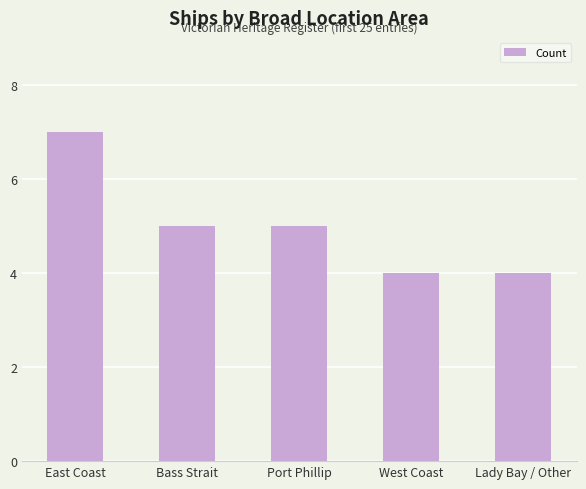

What is the average value?

5